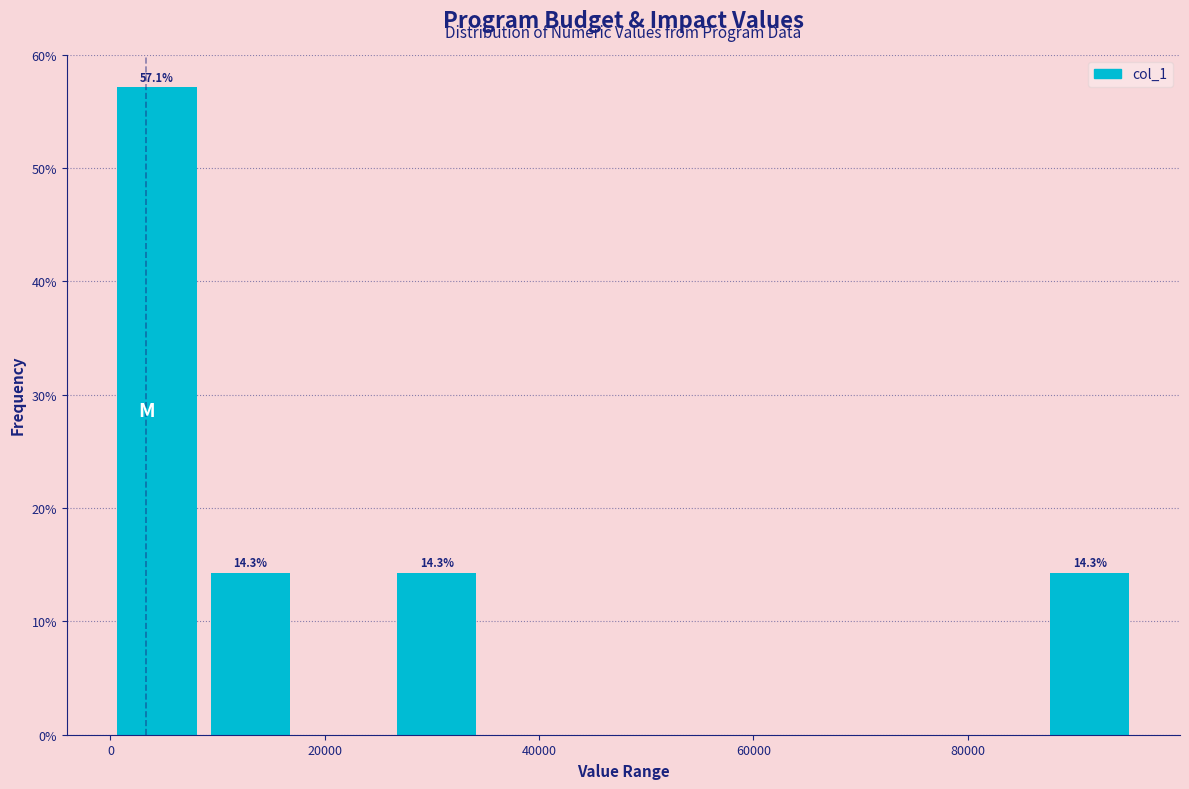

Which range on the x-axis has the tallest bar?

0 to 8000